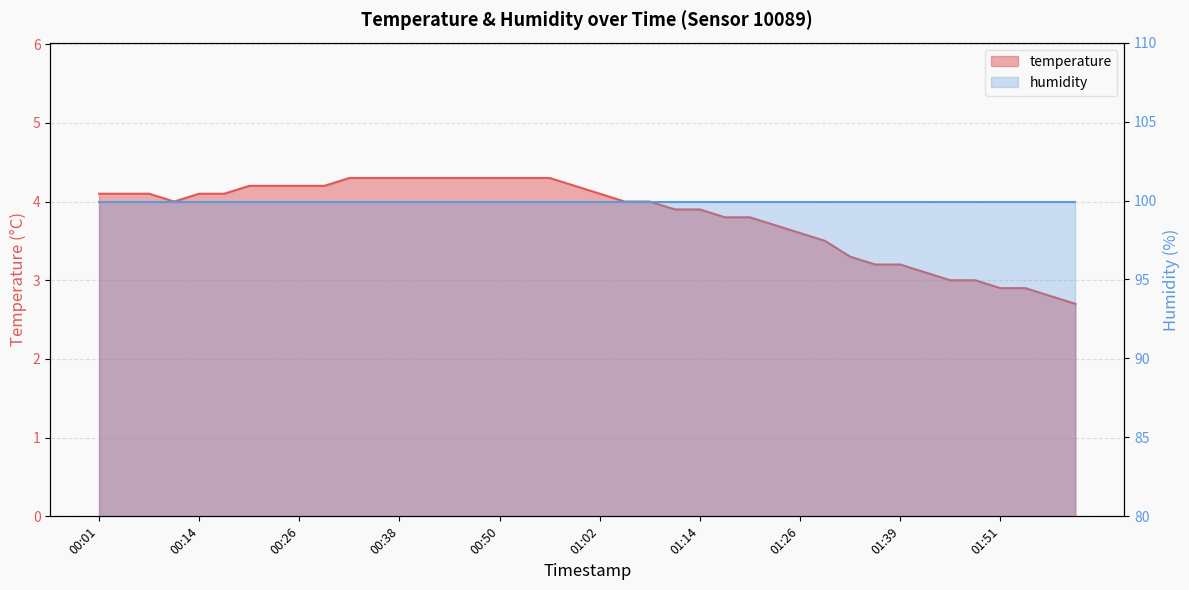

Is it true that the value at 01:26 is 5.6?

False